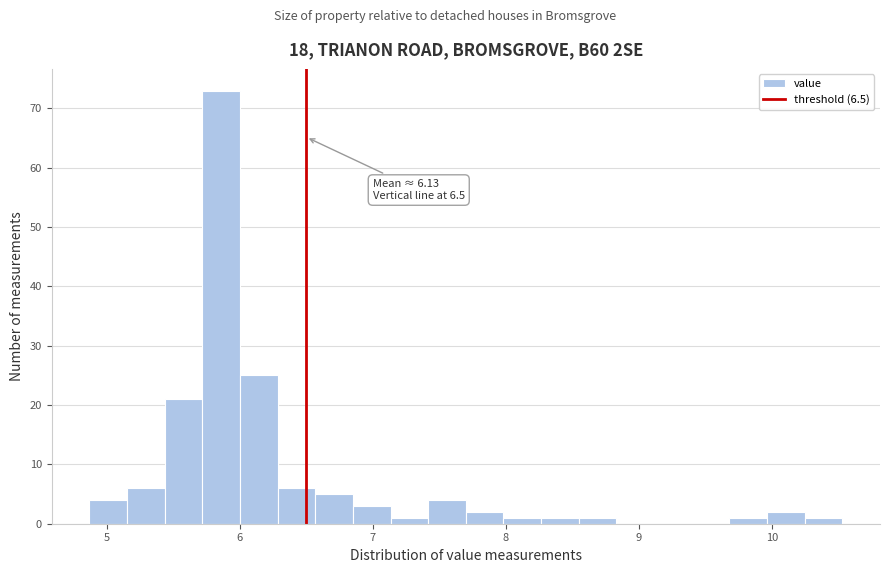

Around what value on the x-axis is the tallest bar? Give the approximate position of its centre, as read against the axis.

5.9